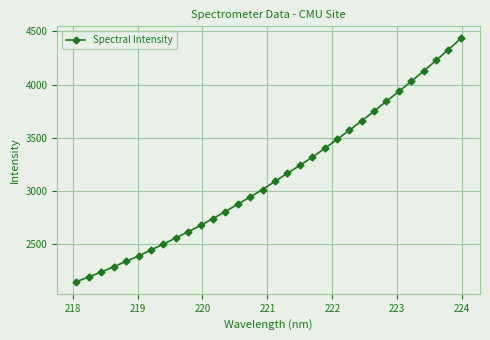

How many values exceed 3091?

16